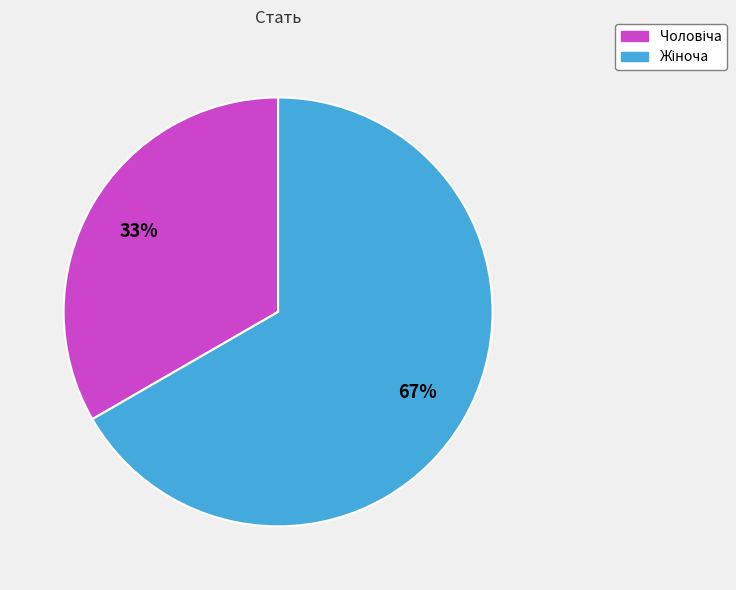

Does any single category account for the majority?

Yes